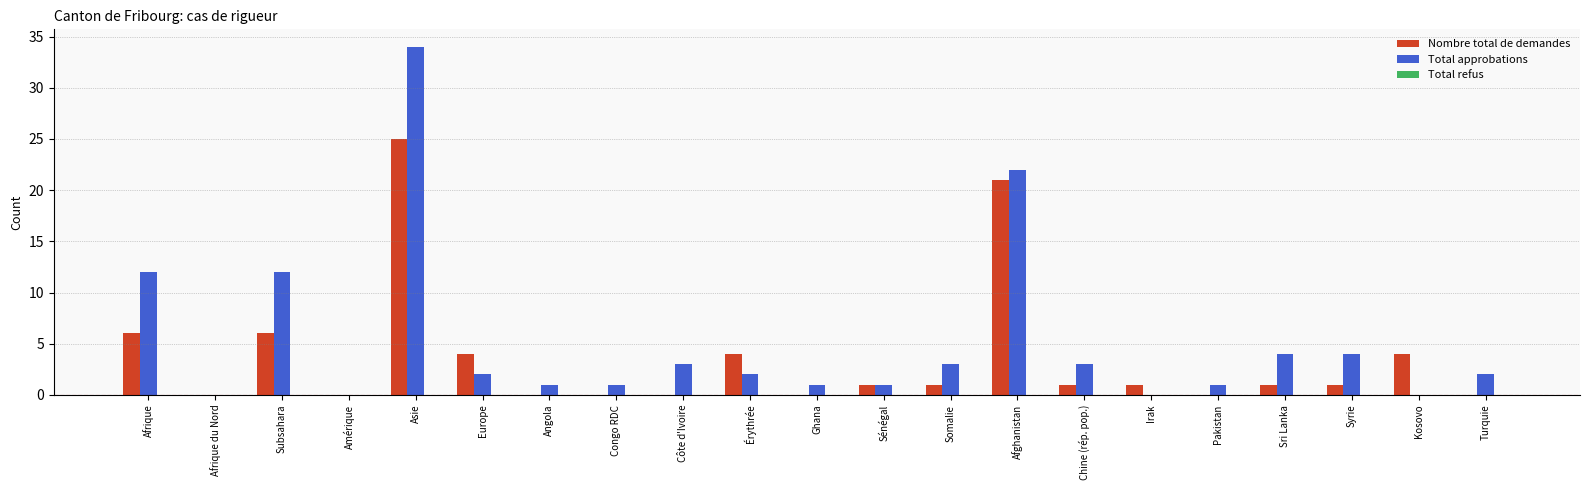

How many distinct data groups are displayed?

2